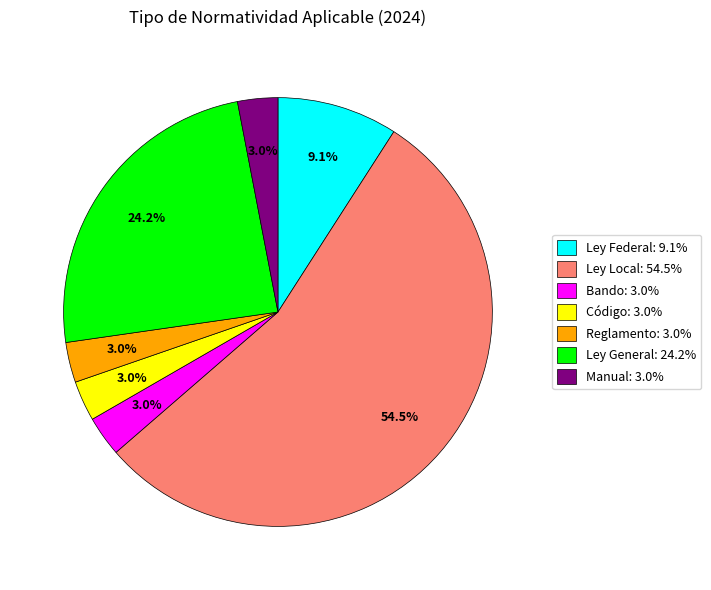

How many slices are in this pie chart?

7